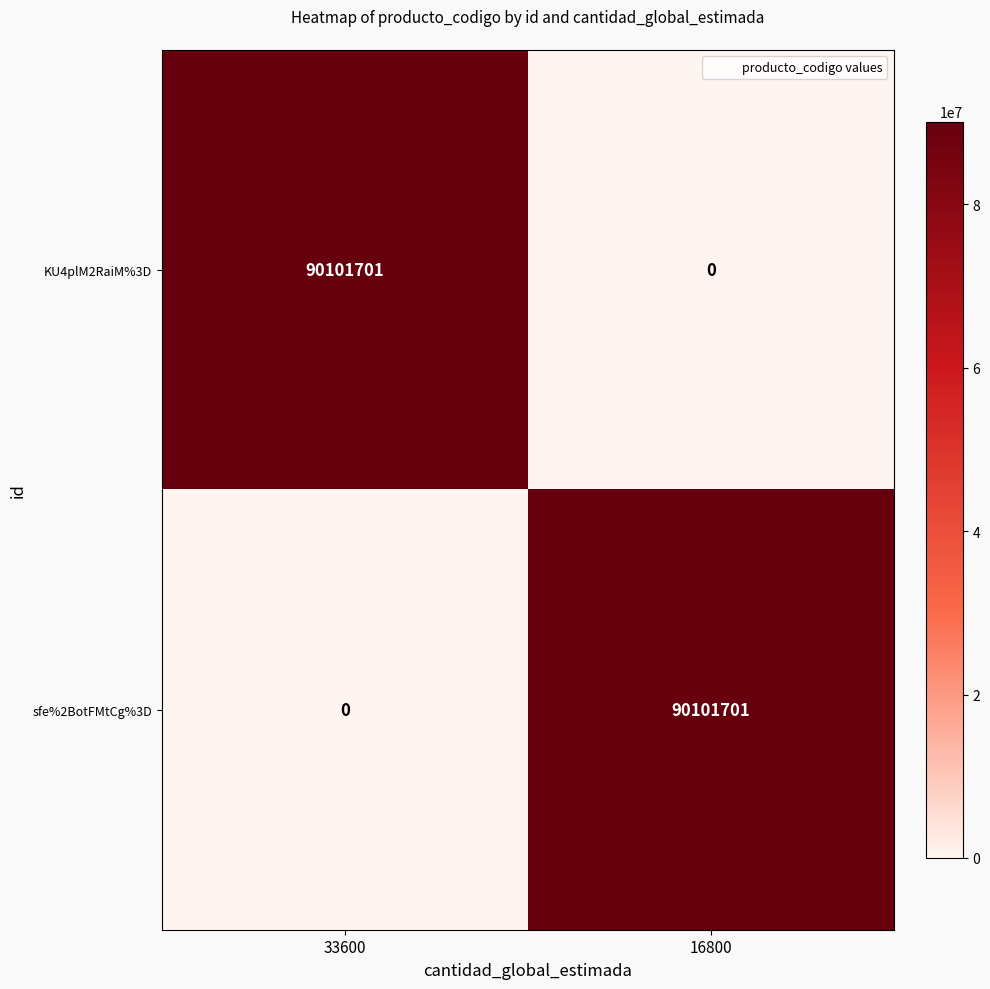

What is the difference between the maximum and minimum values in the sfe%2BotFMtCg%3D series?

90101701